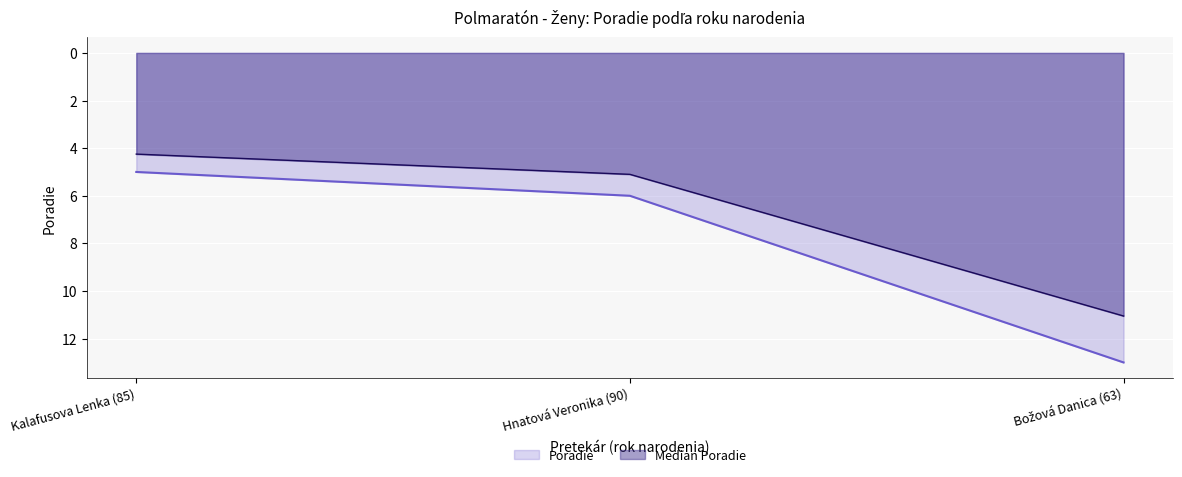

Which has a higher value, Kalafusova Lenka (85) or Hnatová Veronika (90)?

Hnatová Veronika (90)